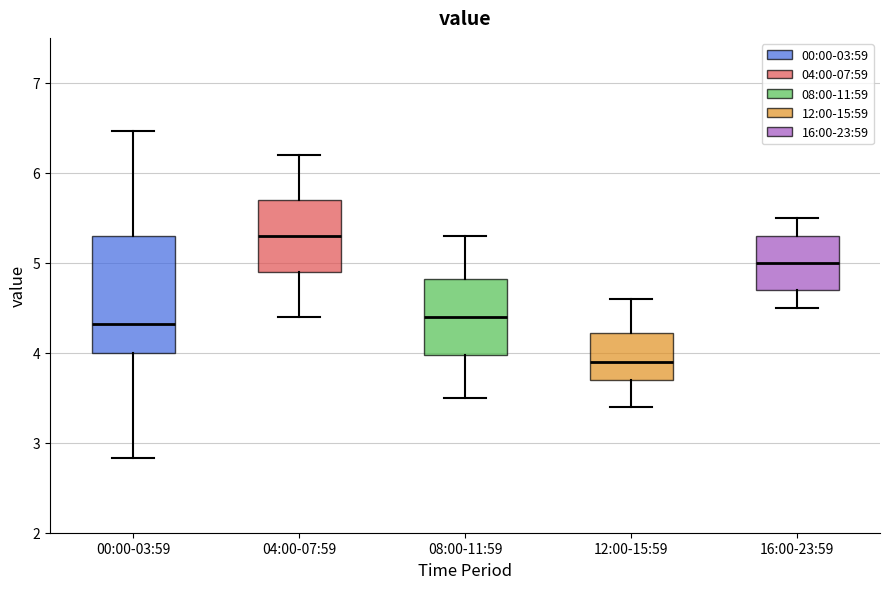

Which box has the highest median line?

04:00-07:59